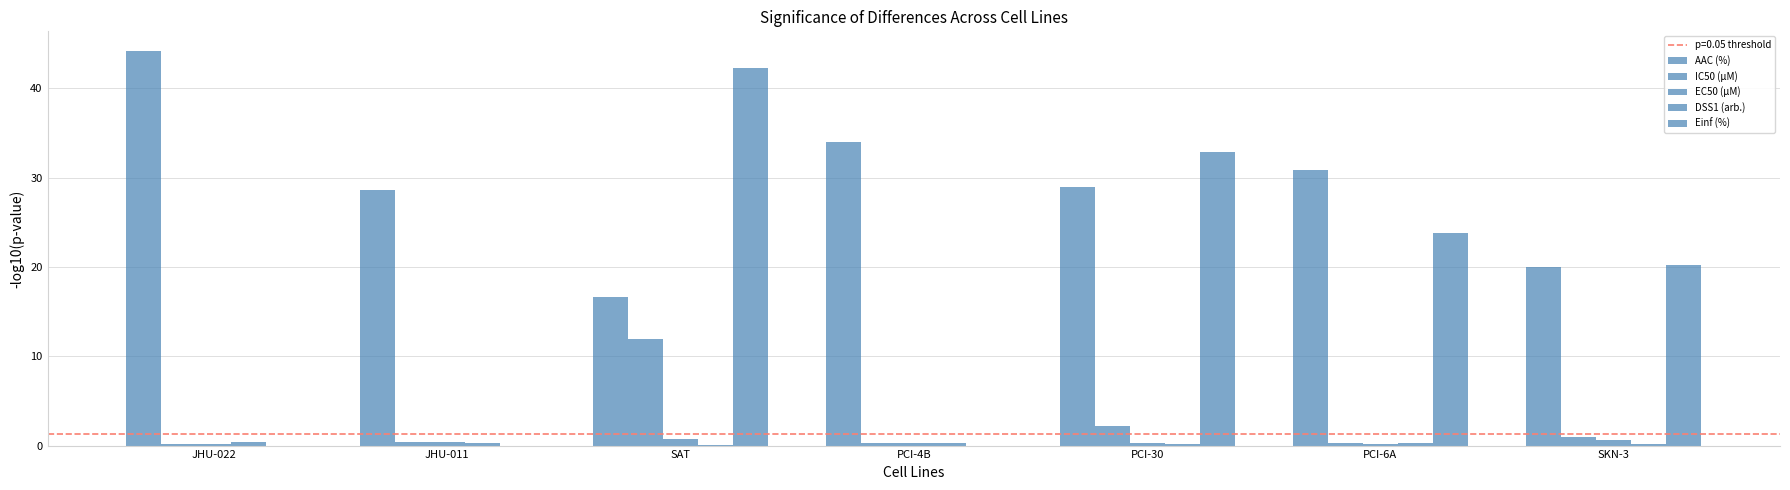

What is the sum of all Einf (%) values?

119.1